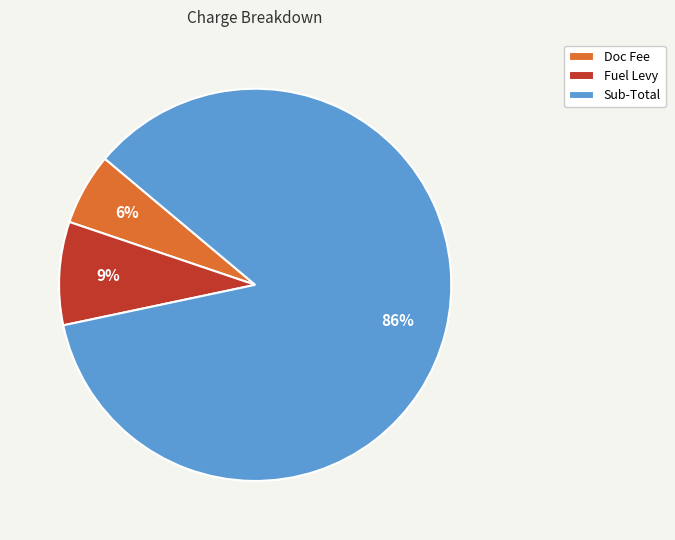

Which category has the biggest portion of the pie?

Sub-Total